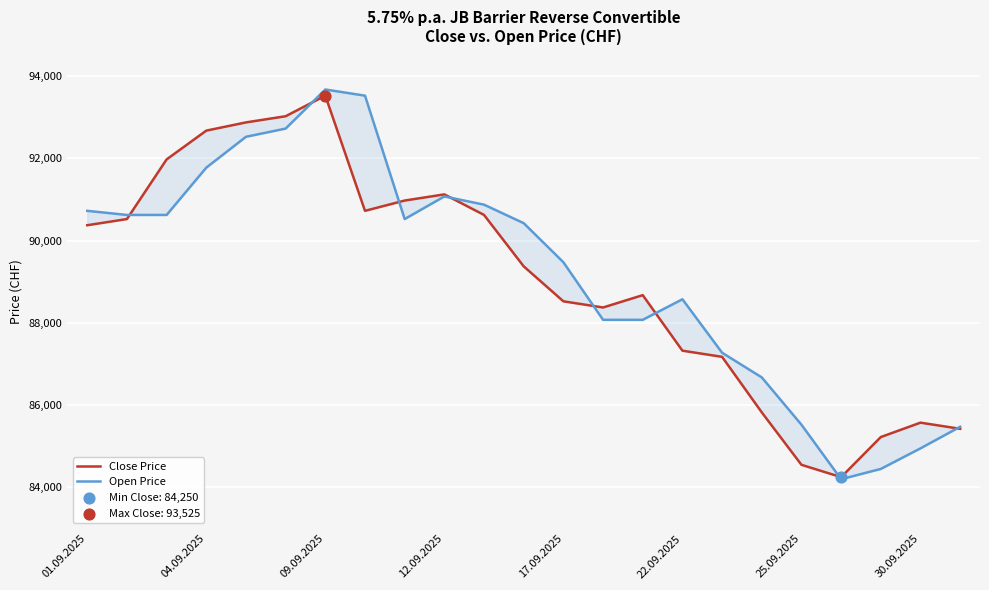

Is the value of Close Price at 22.09.2025 greater than the value of Open Price at 17.09.2025?

No